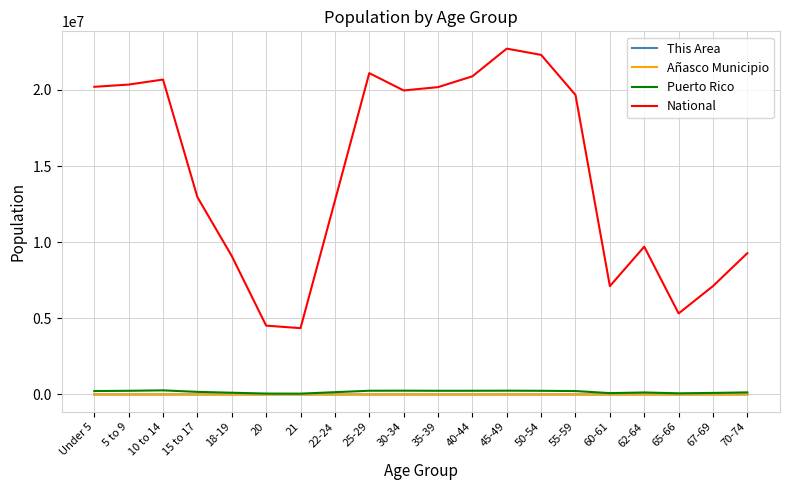

What is the difference between the This Area values at 65-66 and 67-69?

39